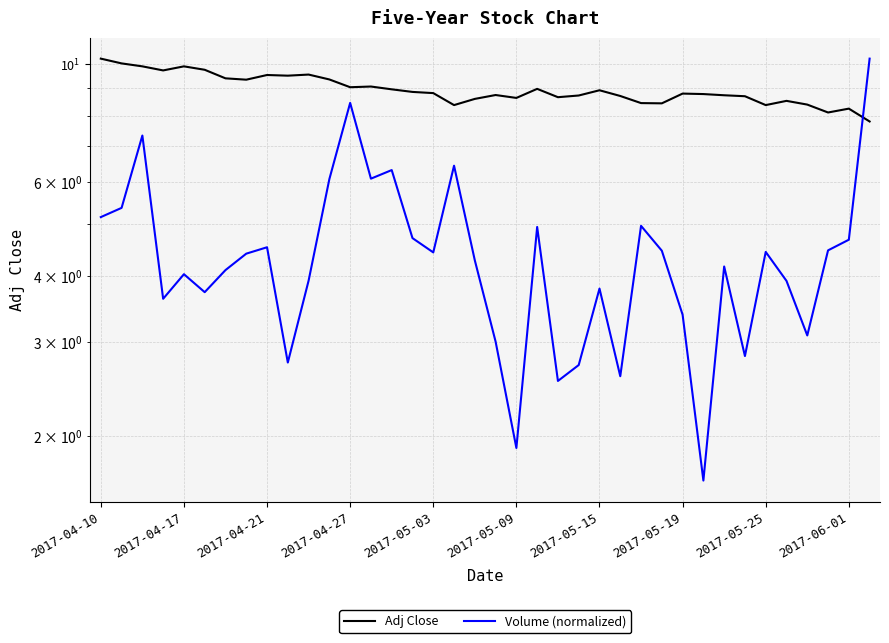

Which series has the largest range (max minus min)?

Volume (normalized)